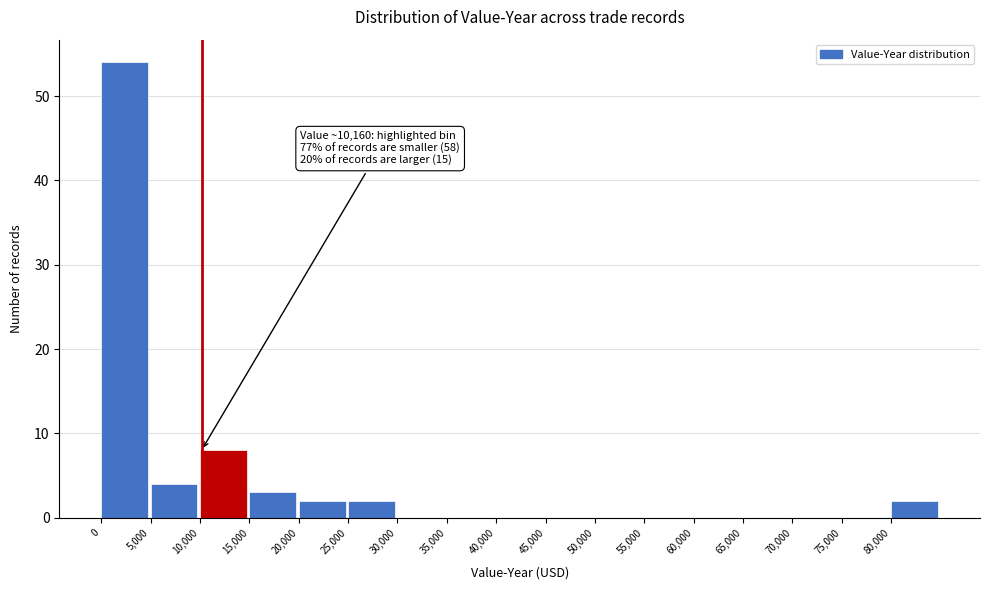

Which range on the x-axis has the tallest bar?

0 to 5000